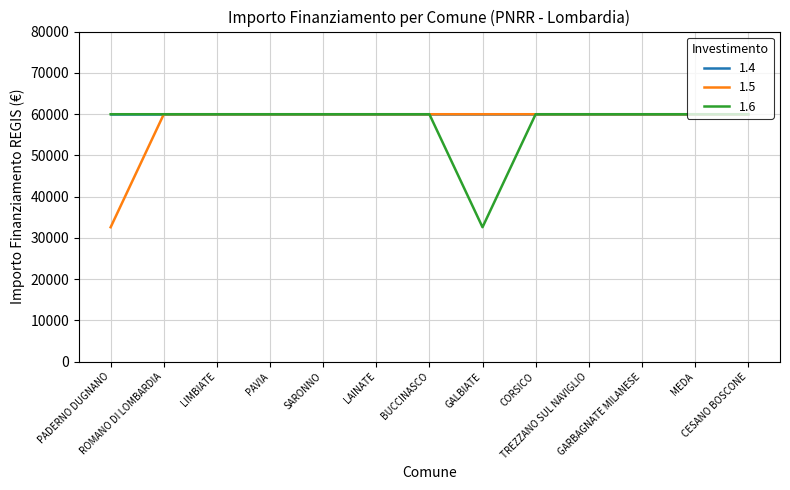

What is the sum of all 1.5 values?

752181